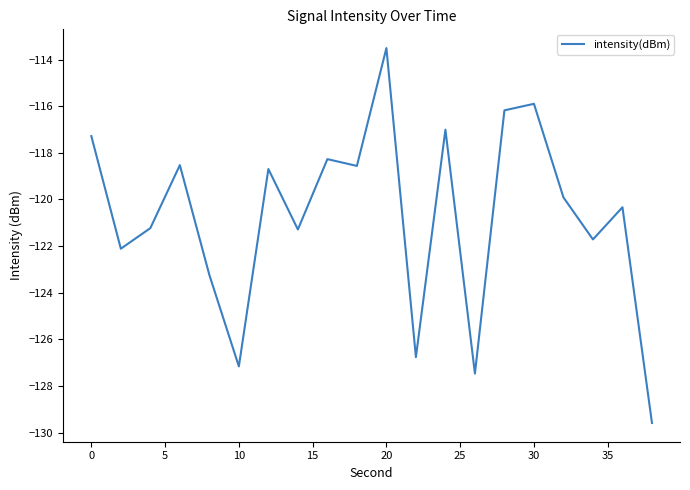

What is the difference between the maximum and minimum values?

16.1